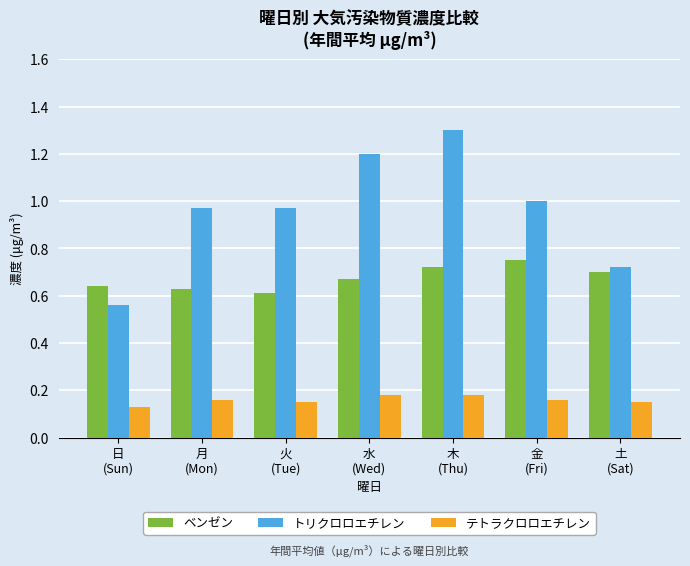

List the series in order of their peak value, lowest first.

テトラクロロエチレン, ベンゼン, トリクロロエチレン